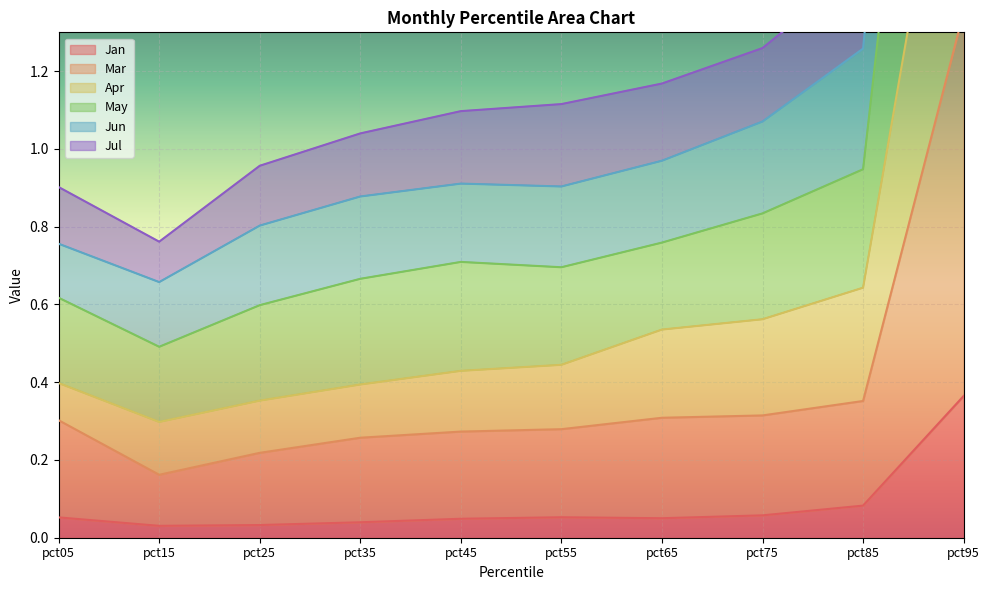

Which category has the highest value in the Jan series?

pct95